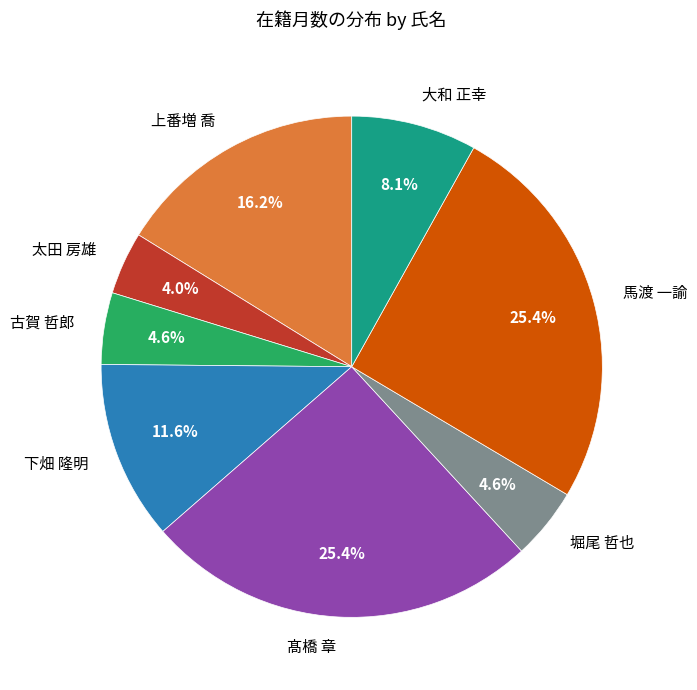

To the nearest percent, what is the combined percentage of 上番増 喬 and 堀尾 哲也?

21%